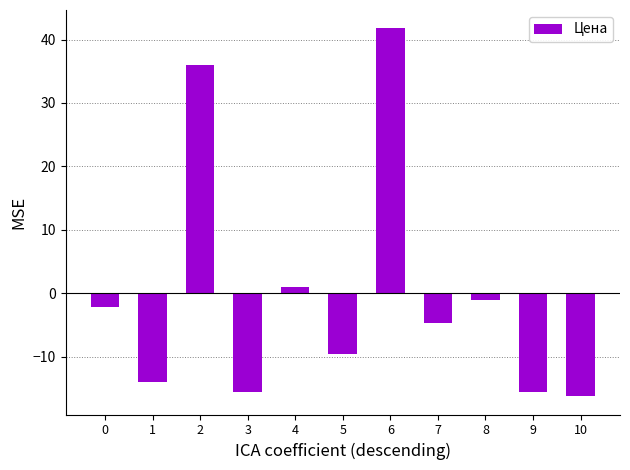

Between 5 and 8, which is larger?

8